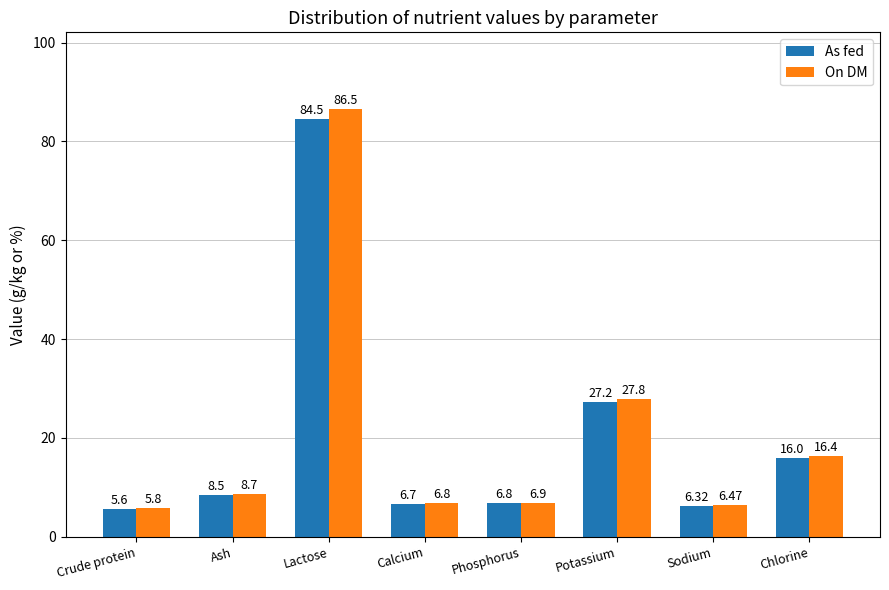

What is the label of the 7th bar from the right?

Ash